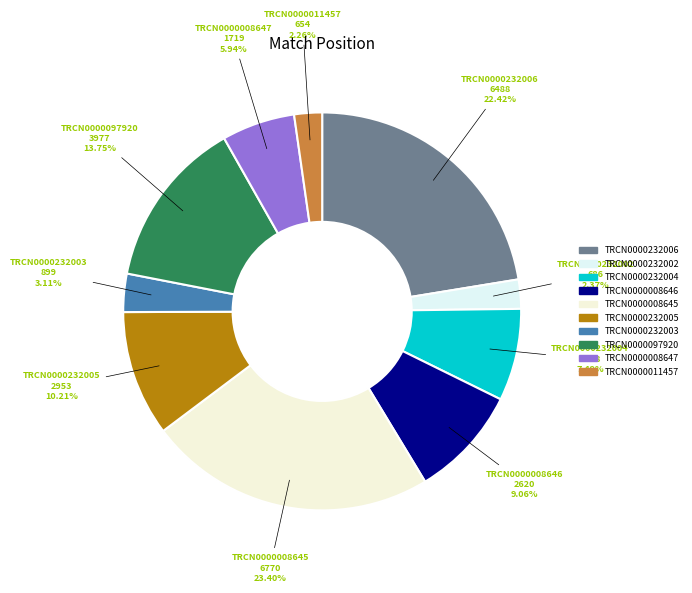

How many slices are in this pie chart?

10